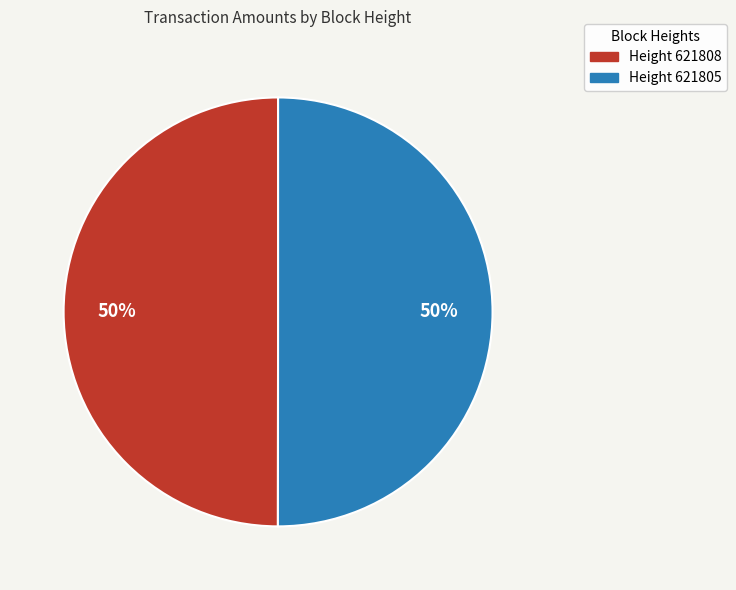

How many segments does this pie chart have?

2